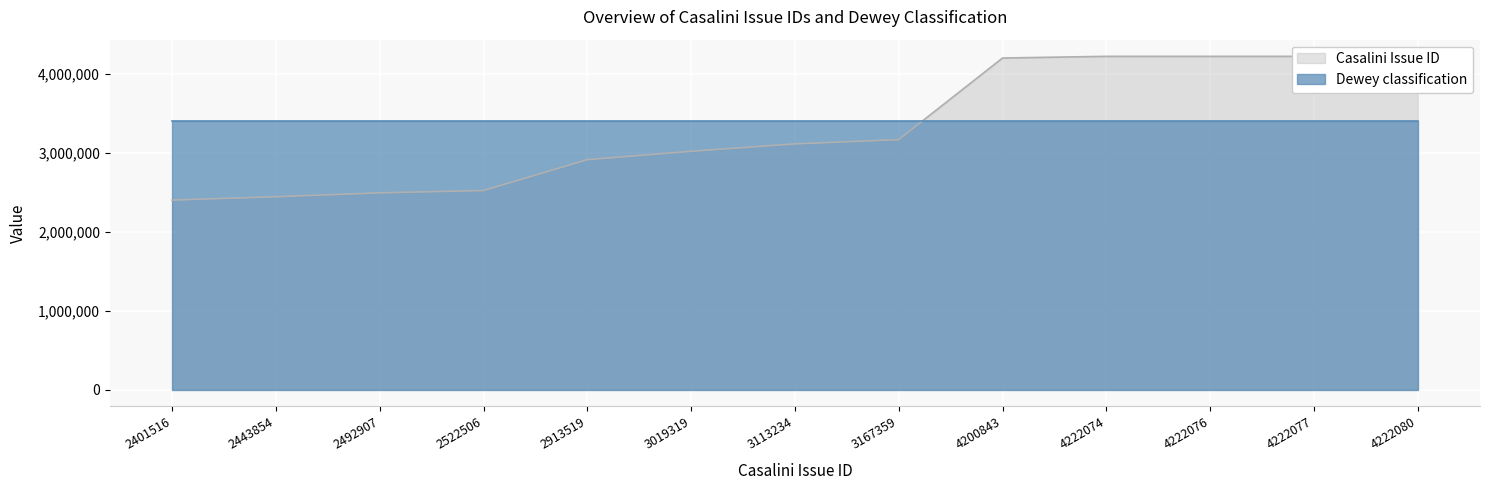

The value at 3019319 is 1067204. True or false?

False